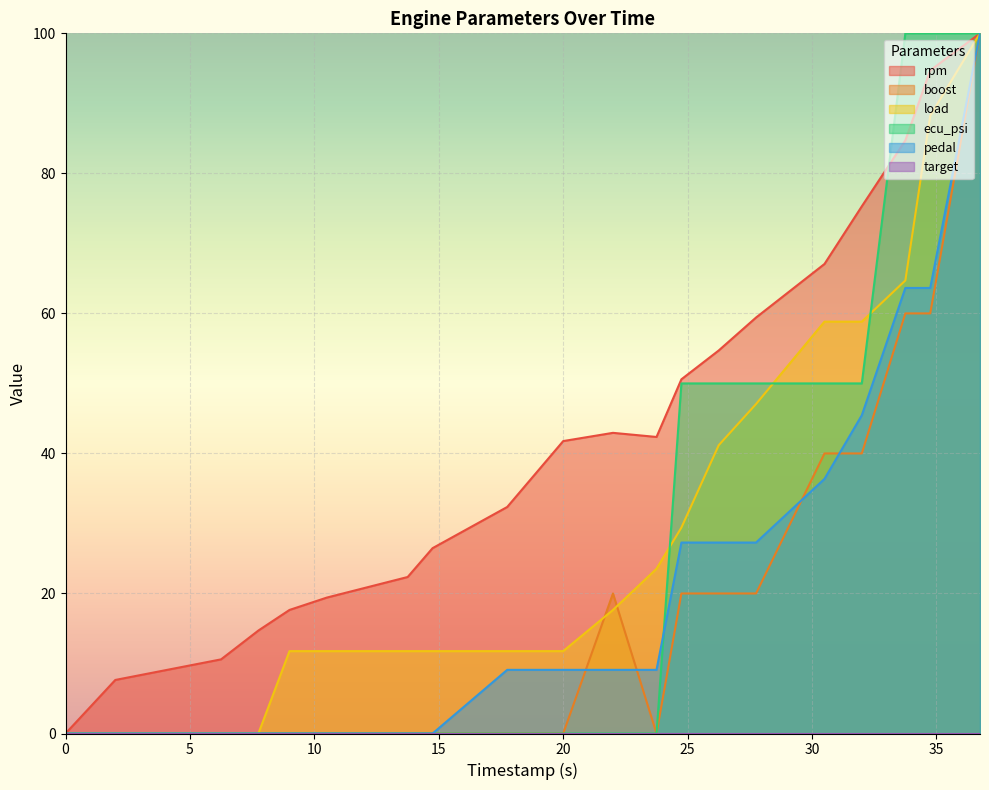

Which has a higher value, 32 or 13.75?

32